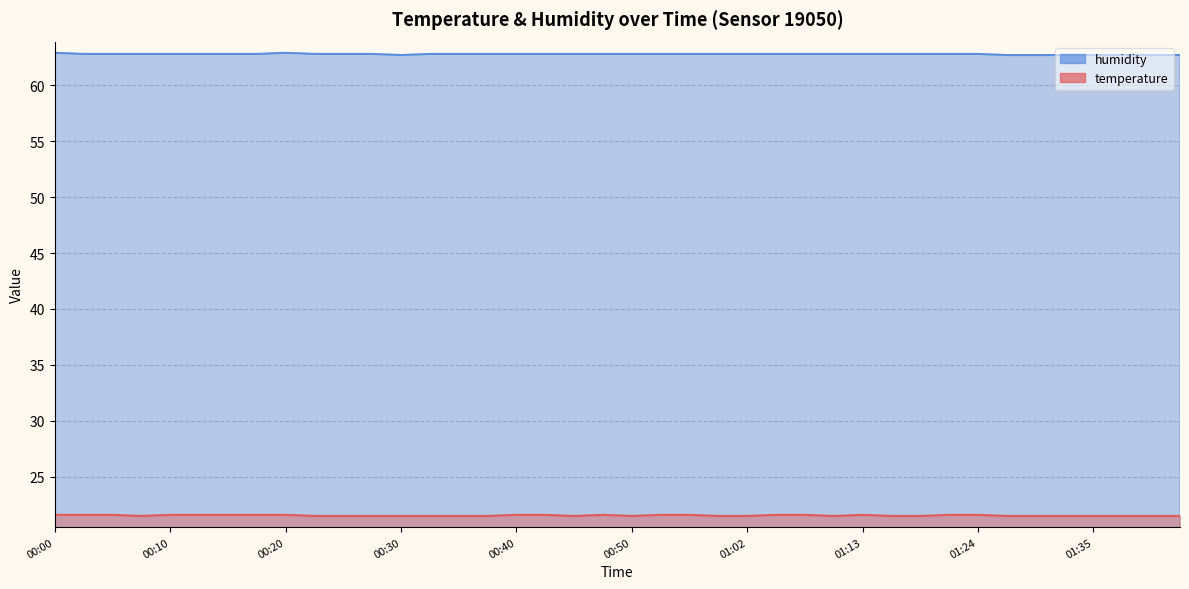

True or false: humidity and temperature cross at least once.

False